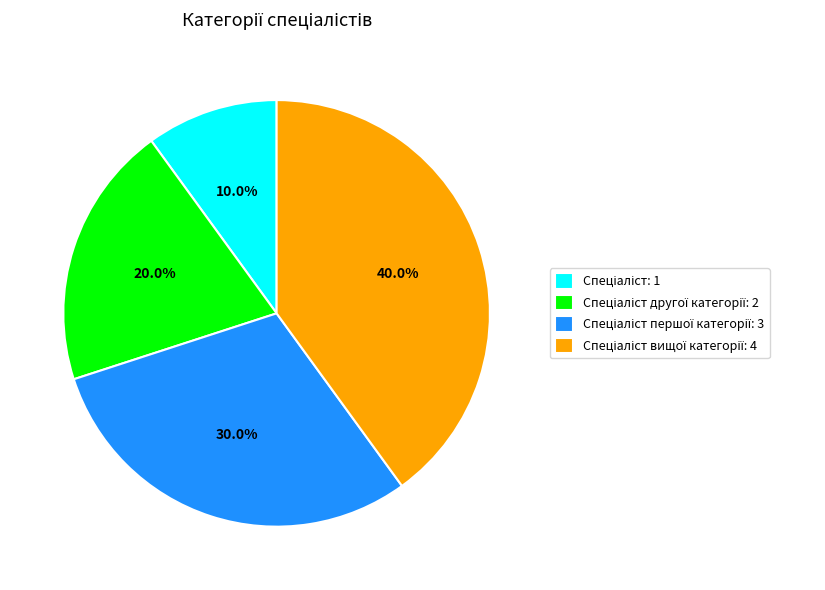

Is there a majority slice in this chart?

No